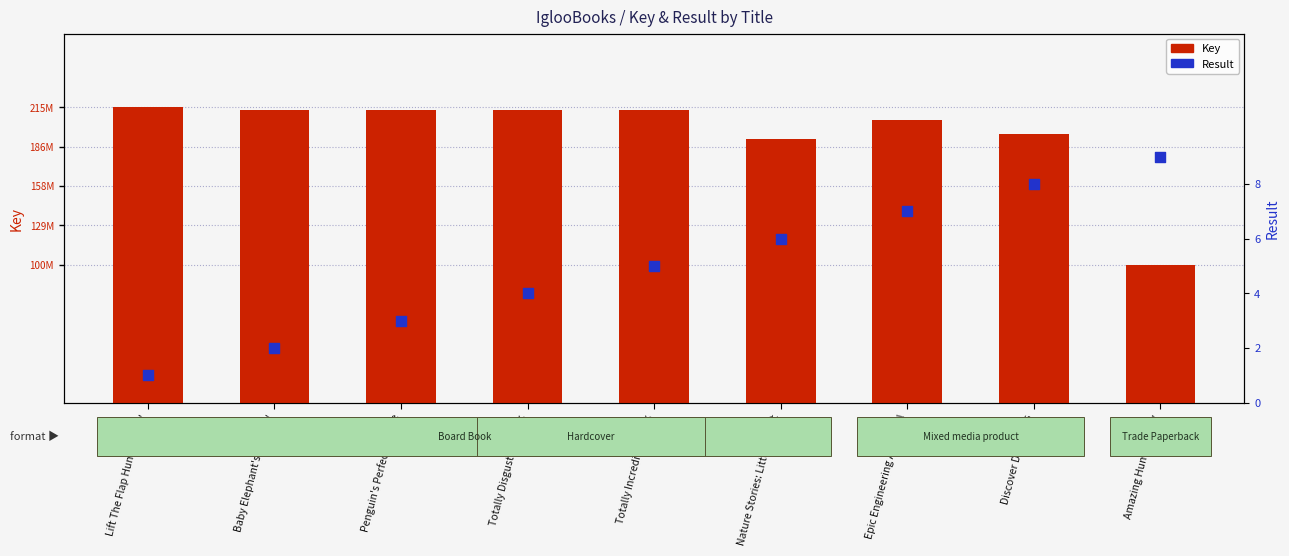

Which series reaches the minimum Y coordinate?

Result